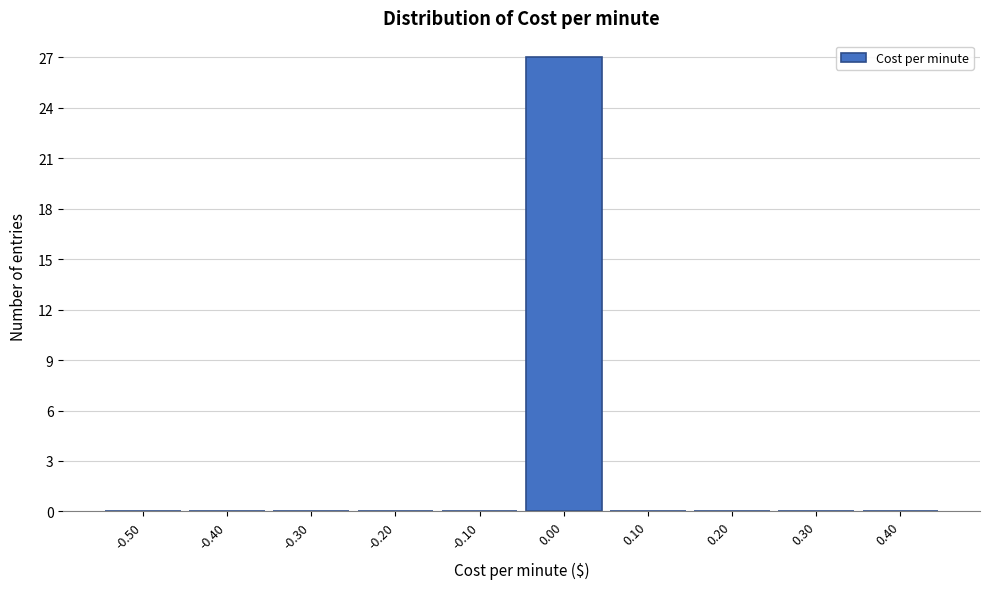

Reading right to left, what are all the values shown in this chart?

0.40=0	0.30=0	0.20=0	0.10=0	0.00=27	-0.10=0	-0.20=0	-0.30=0	-0.40=0	-0.50=0